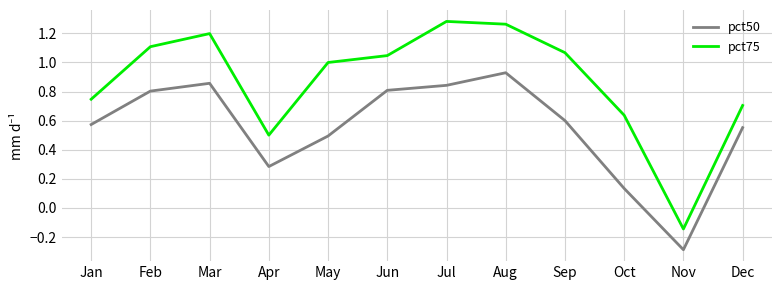

At which label is pct50 closest to 0?

Oct